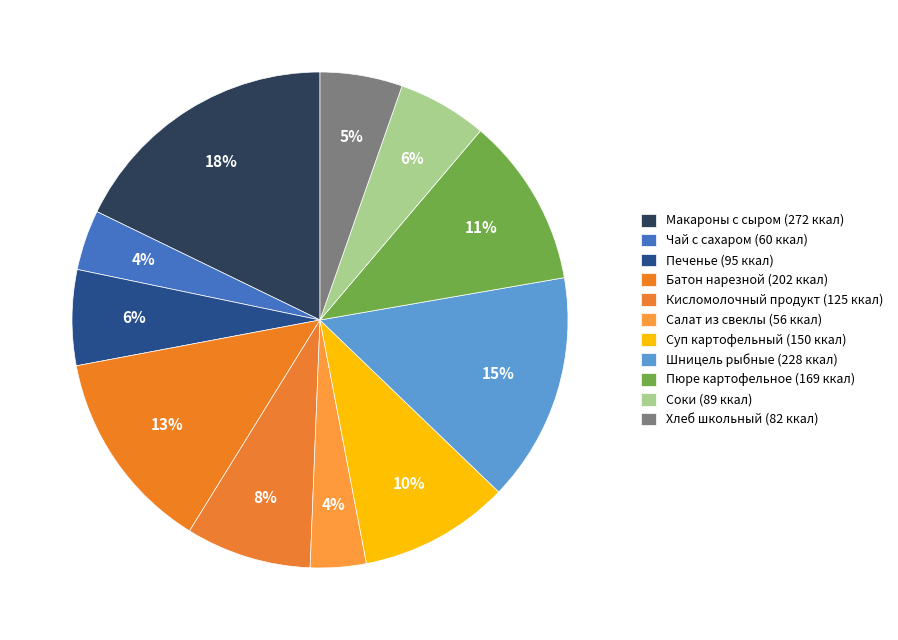

To the nearest percent, what is the difference between the largest and smallest slice percentages?

14%